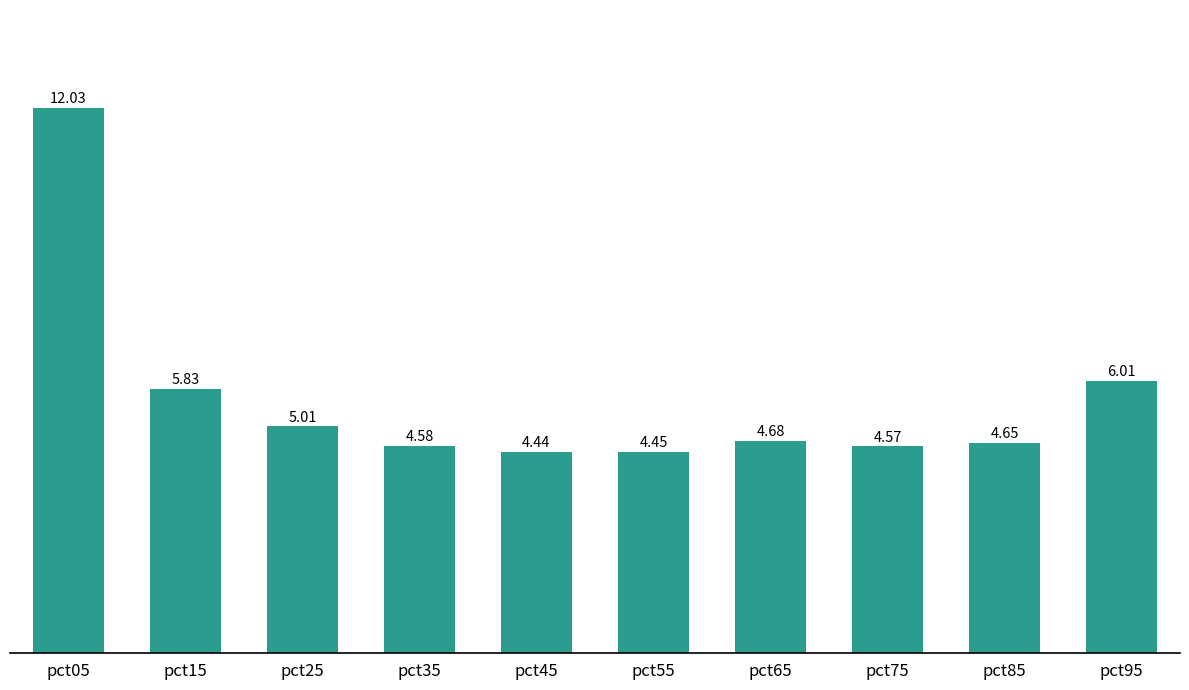

Rank the categories by value from lowest to highest.

pct45, pct55, pct75, pct35, pct85, pct65, pct25, pct15, pct95, pct05